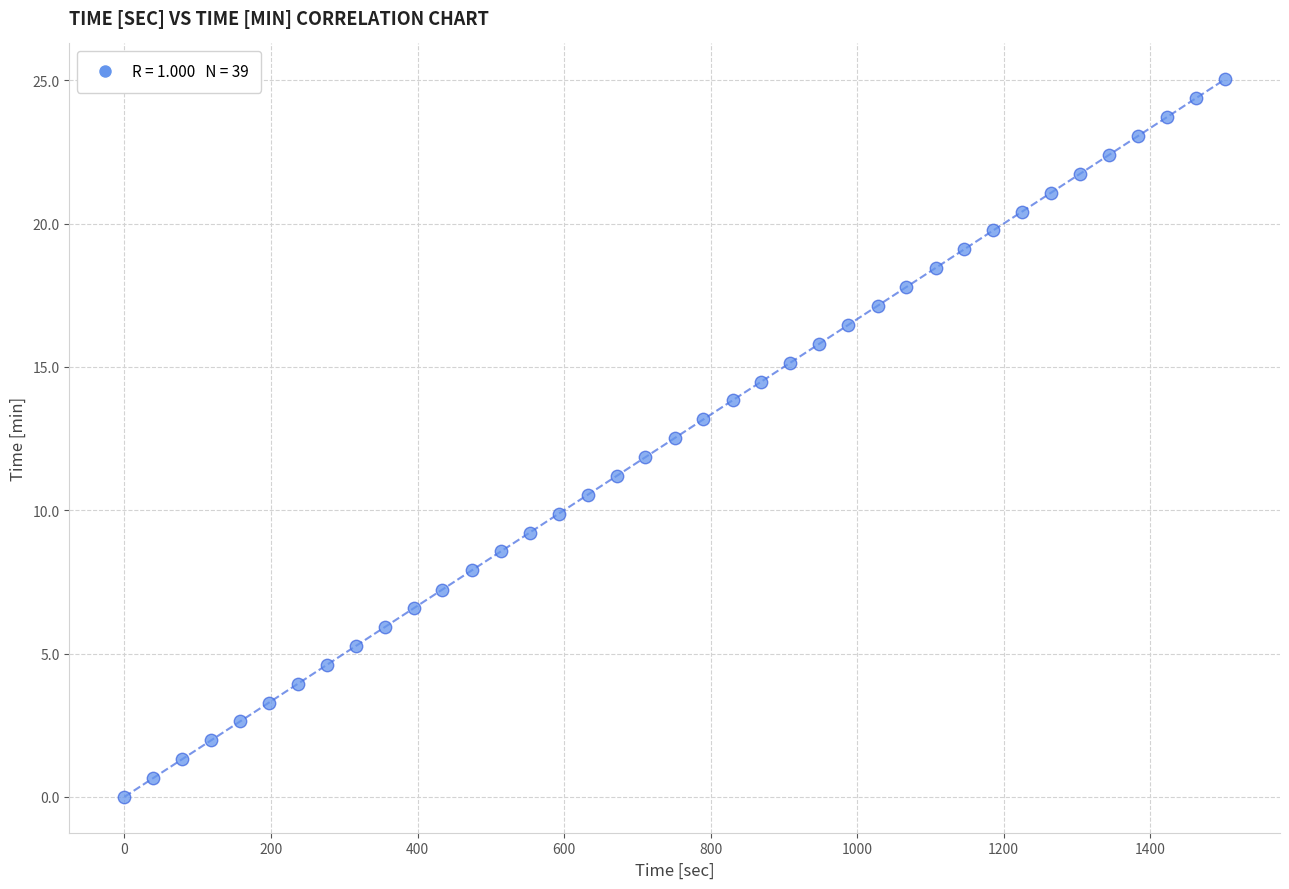

What is the range of Y values (max minus min)?

25.0